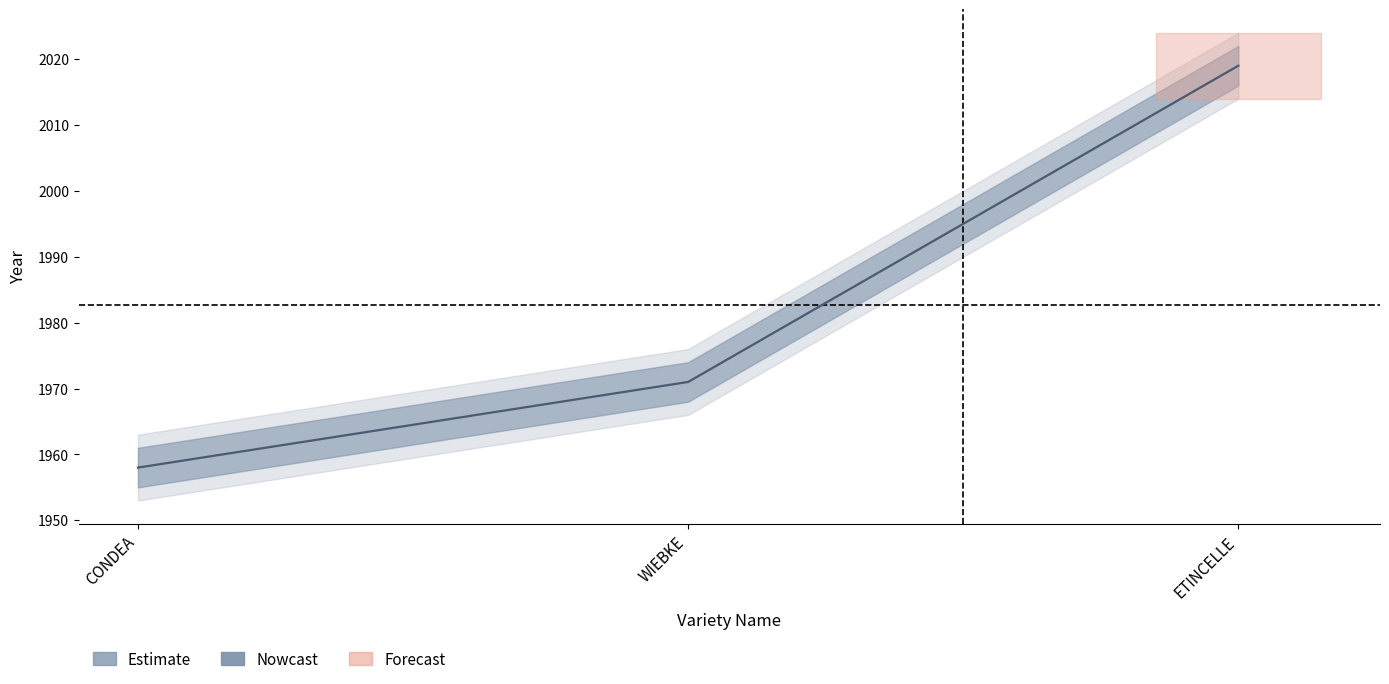

List the labels in order of value, largest first.

ETINCELLE, WIEBKE, CONDEA